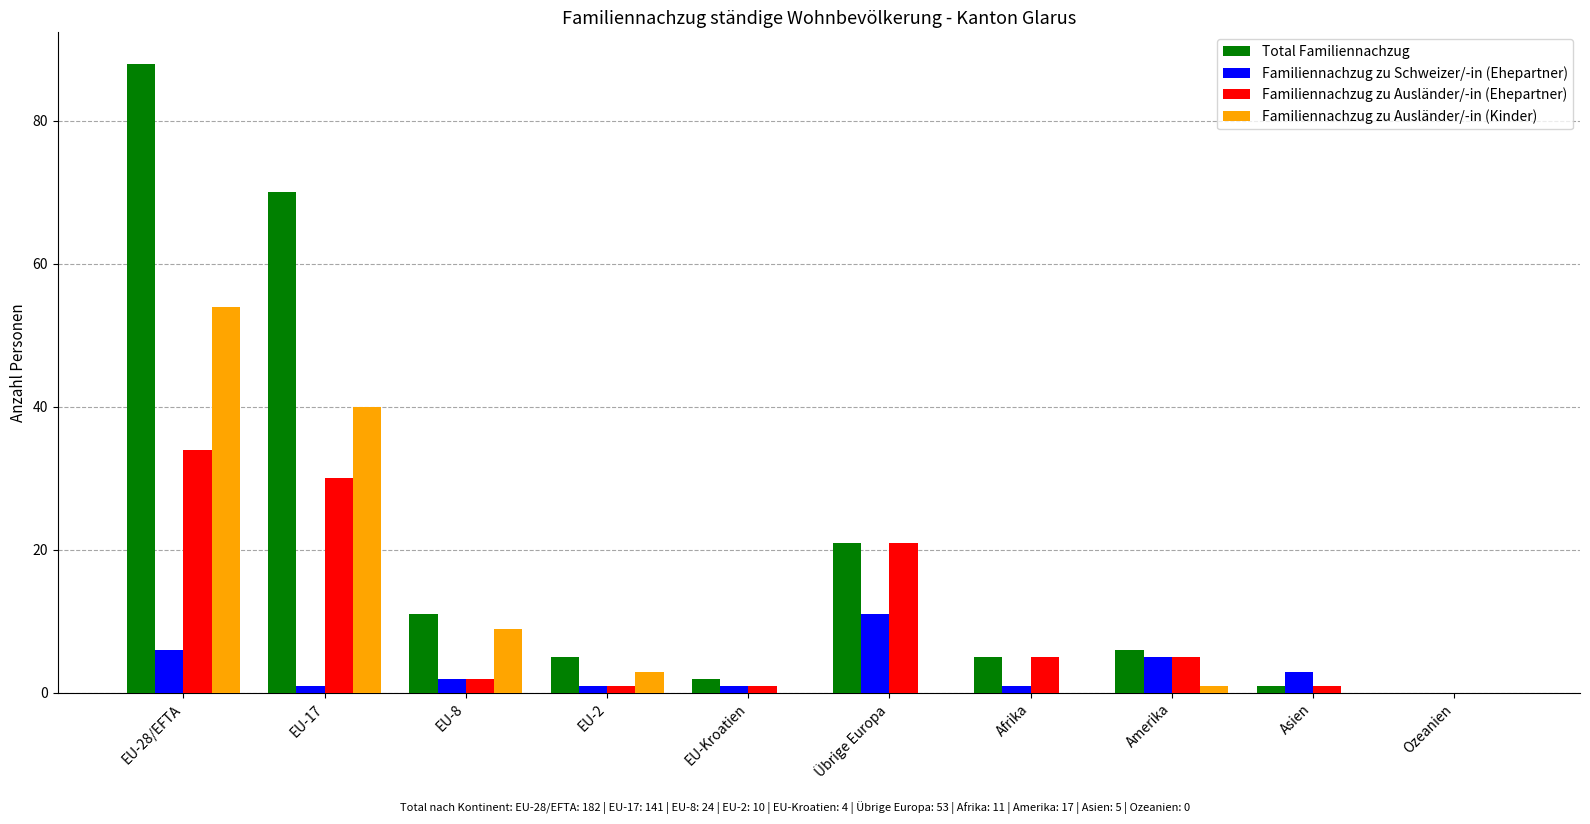

The value of Familiennachzug zu Ausländer/-in (Kinder) at Übrige Europa is 31. True or false?

False